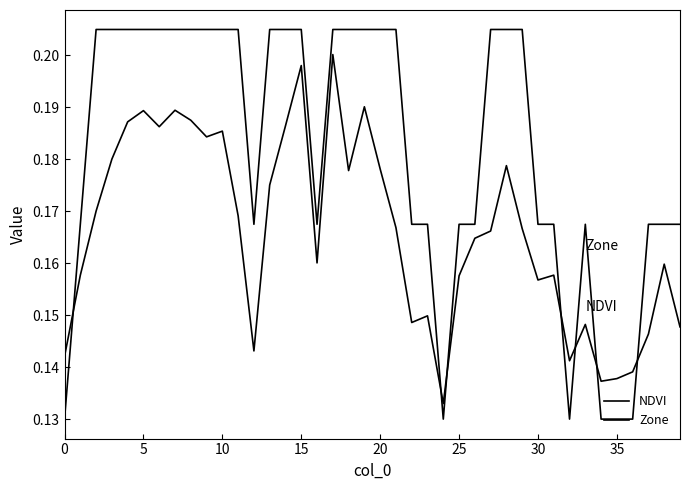

How many Zone values are between 0 and 1?

40